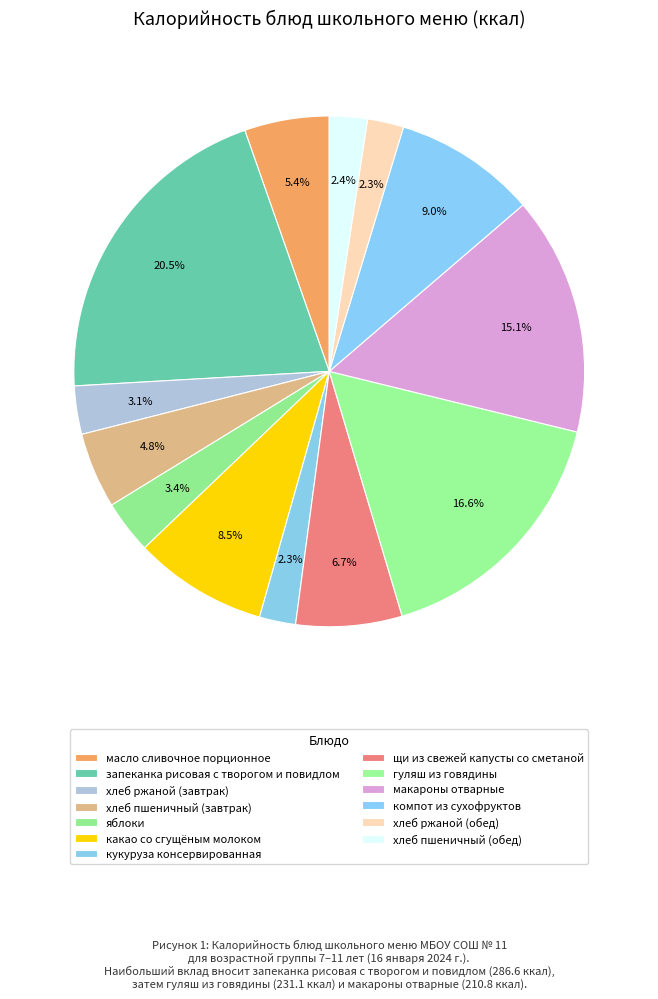

How many segments does this pie chart have?

13